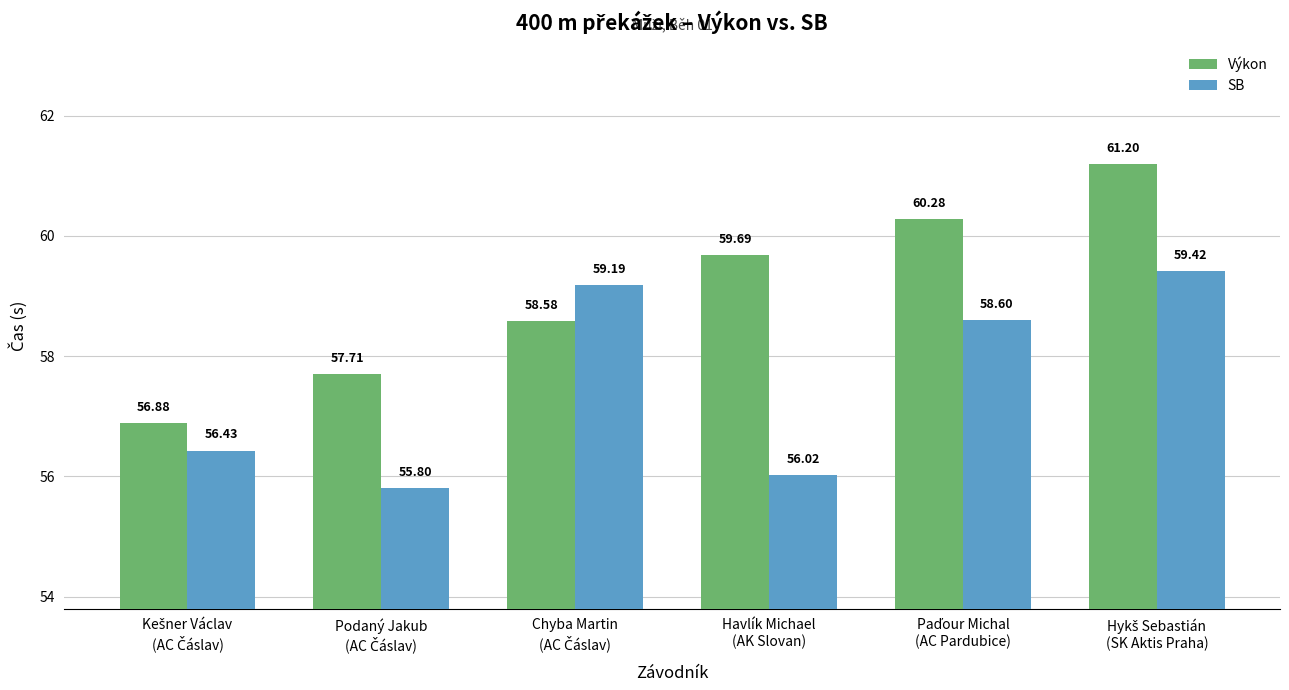

Rank the series by their average value, from lowest to highest.

SB, Výkon